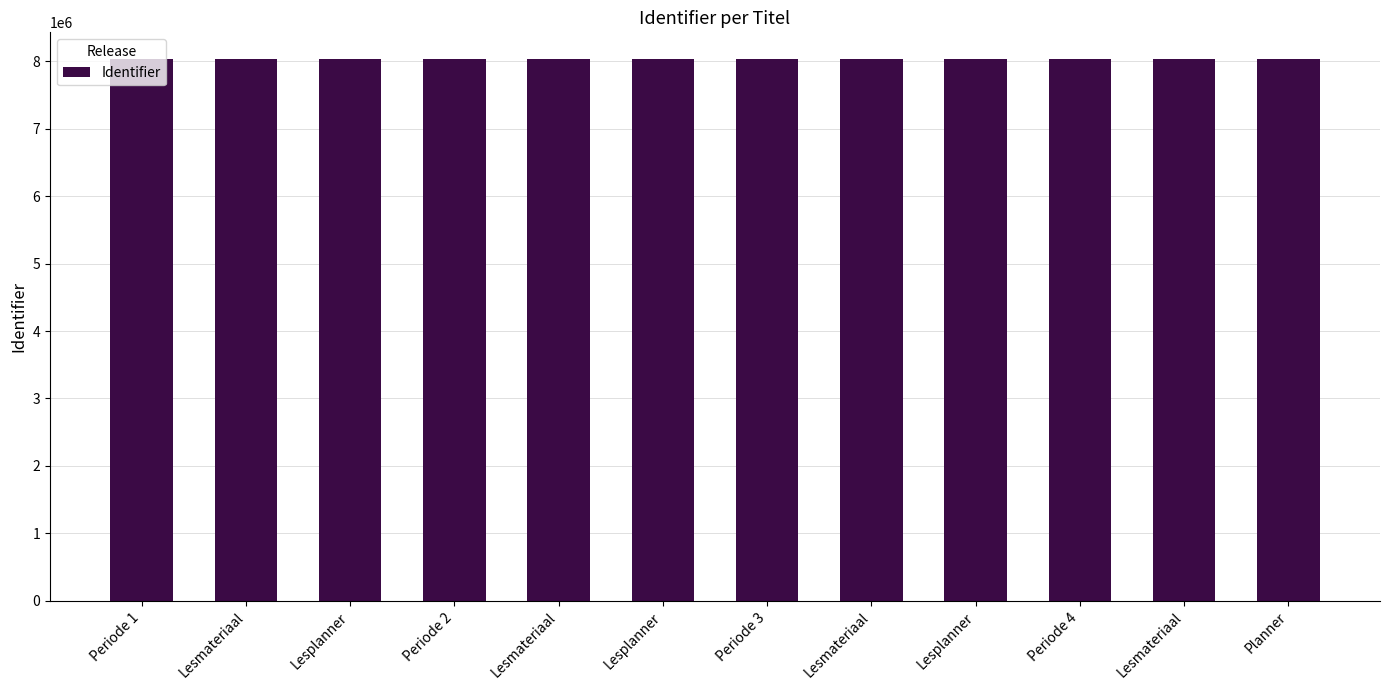

At which label is the value closest to 8028340?

Lesplanner